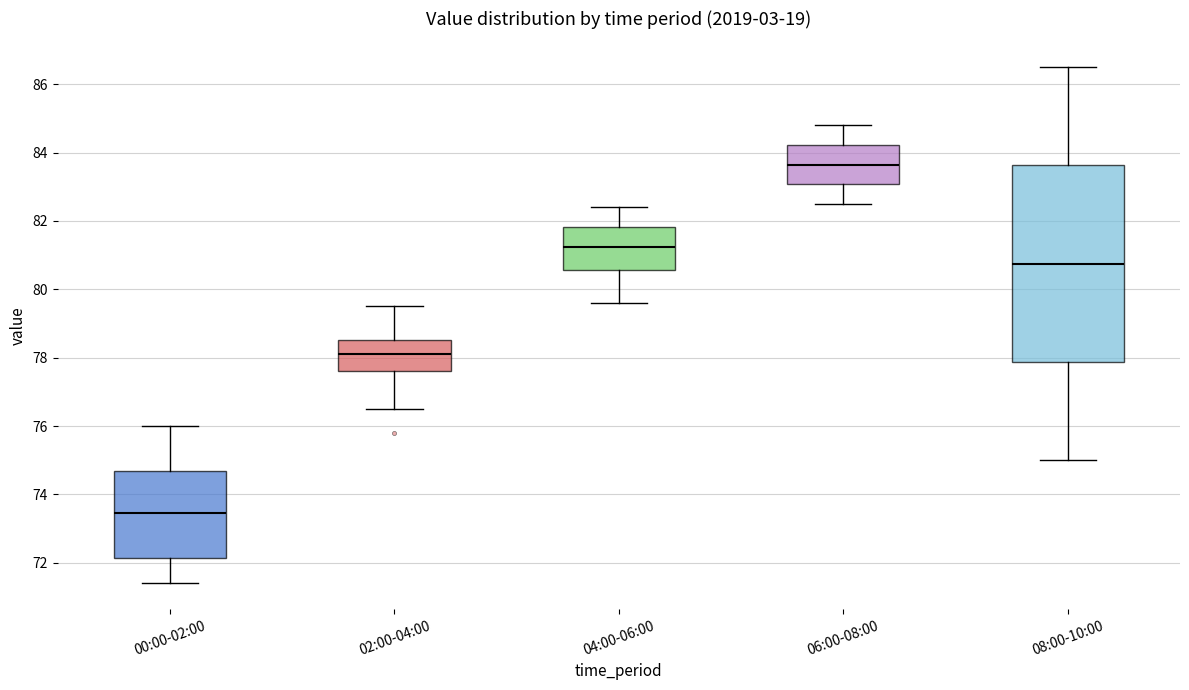

Comparing the boxes themselves (not the whiskers), which one is the tallest?

08:00-10:00